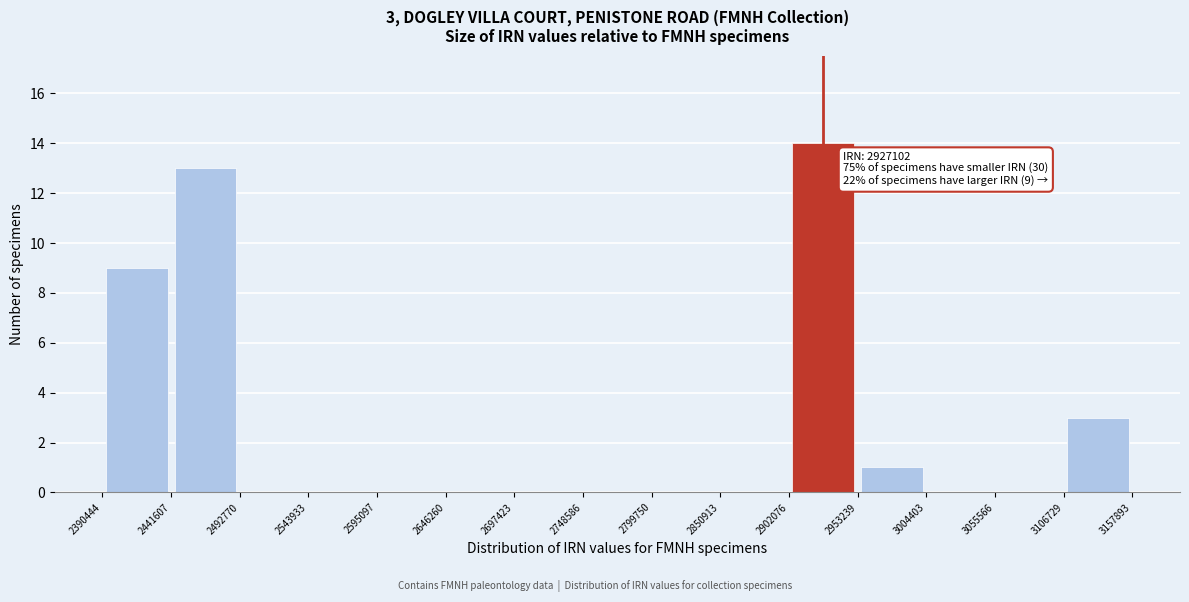

Over which range of the x-axis is the bar tallest?

2902076 to 2953239